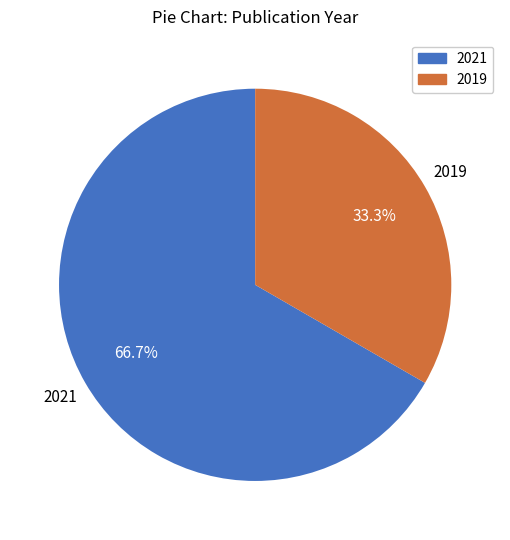

Does any single category account for the majority?

Yes